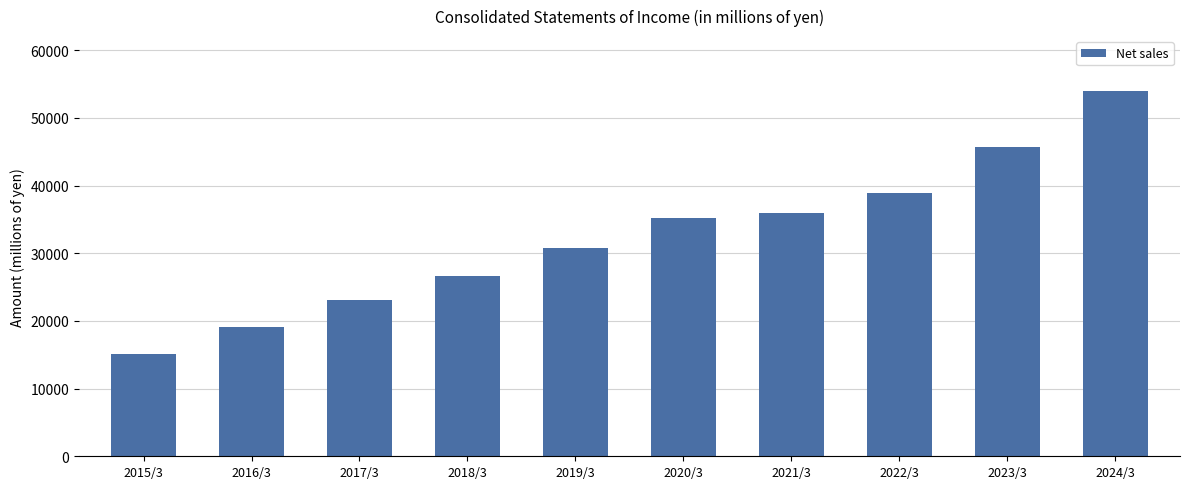

What is the label of the 7th bar from the right?

2018/3